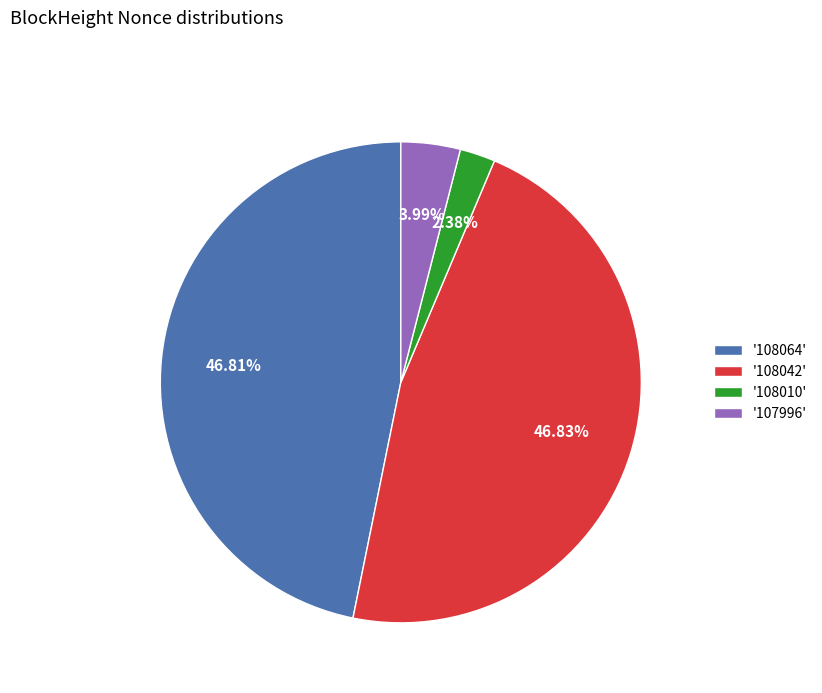

To the nearest percent, what is the difference between the largest and smallest slice percentages?

44%